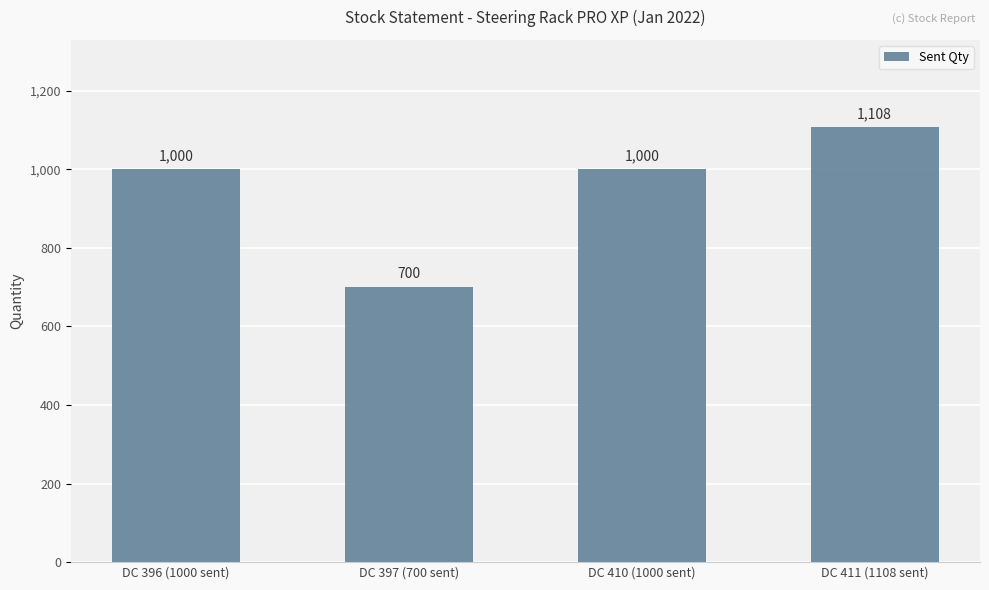

The chart shows a value of 1000 at DC 410 (1000 sent). True or false?

True